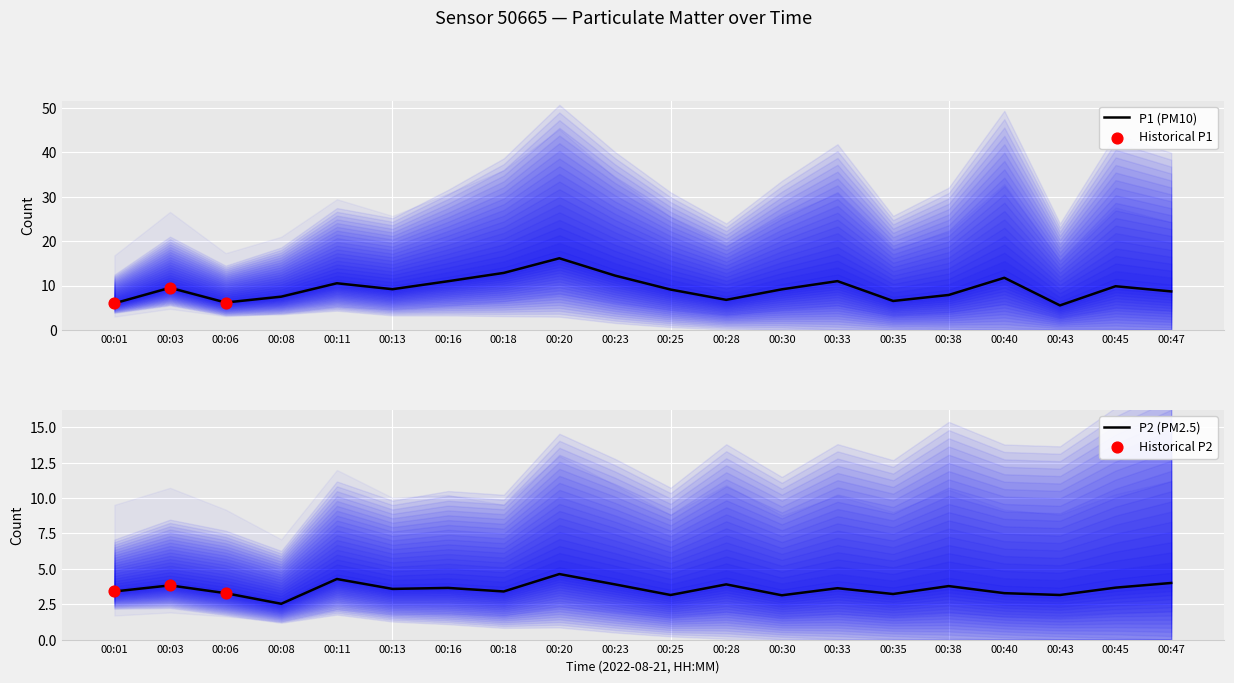

True or false: P1 (PM10) has a value of 11.0 at 00:33.

True